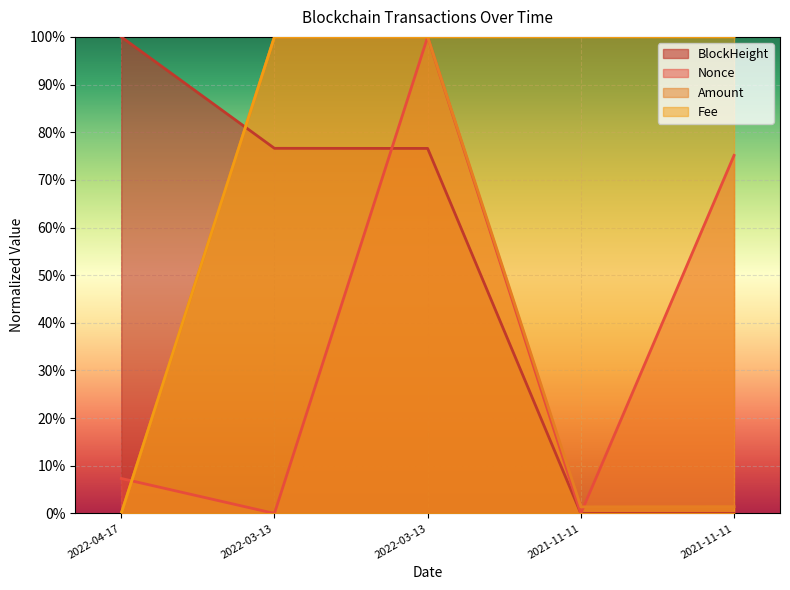

Does the chart display data point markers on the line(s)?

No